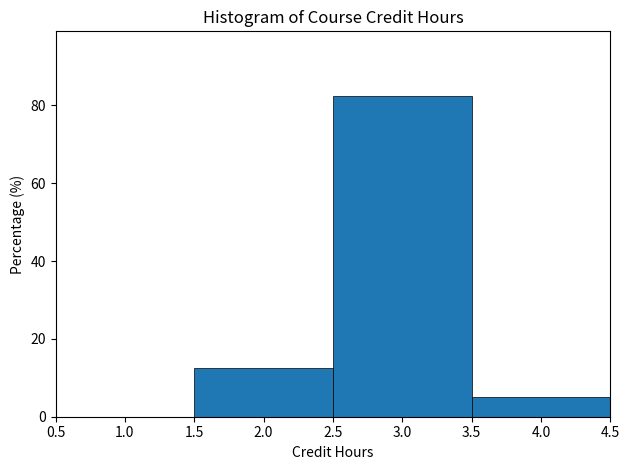

Reading left to right, transcribe this chart: for each bar, give the range it covers on the x-axis and its height. The values are not printed on the chart, so give them approximately, as read against the axis.

1.5 to 2.5: 12
2.5 to 3.5: 82
3.5 to 4.5: 6